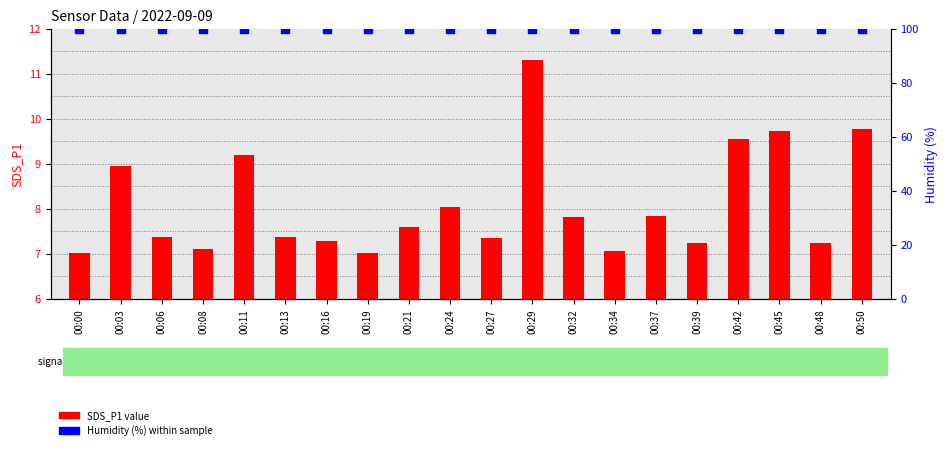

At how many categories does at least one series exceed 51?

20